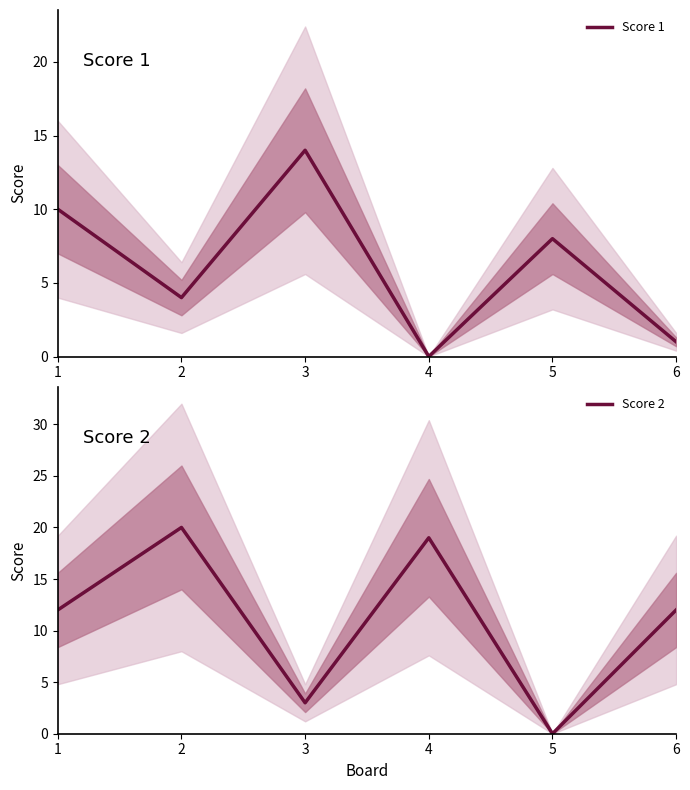

Which series changed the most between 1 and 6?

Score 1